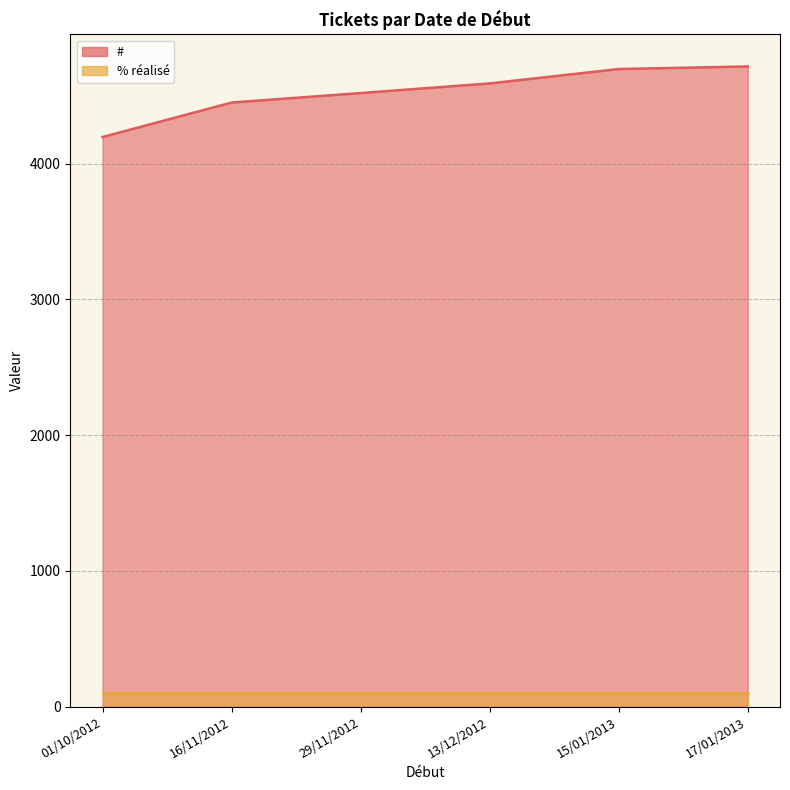

Is it true that the value at 17/01/2013 is 7488?

False